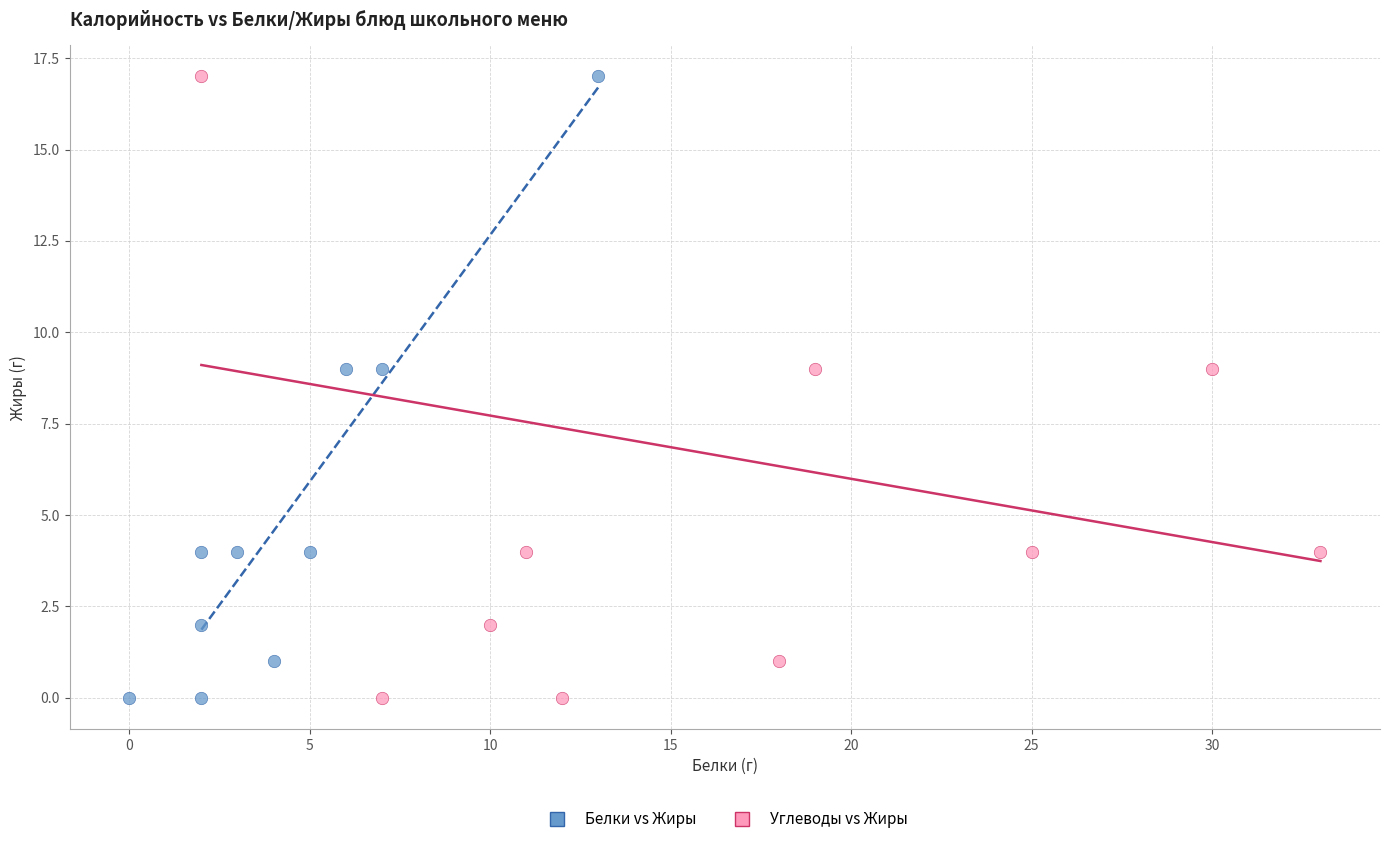

What are all the series names shown in the legend?

Белки vs Жиры, Углеводы vs Жиры